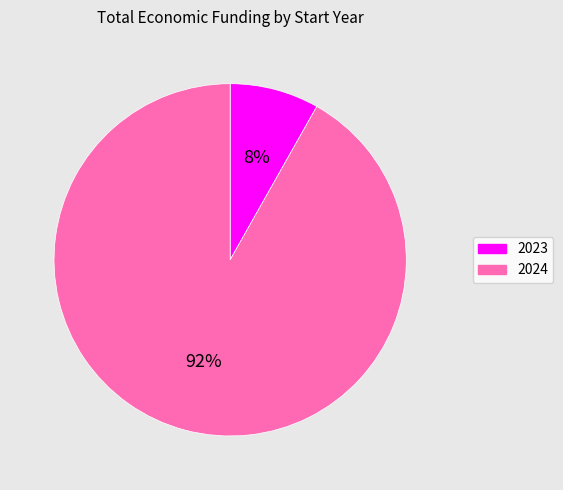

Is the sum of 2023 and 2024 greater than half?

Yes